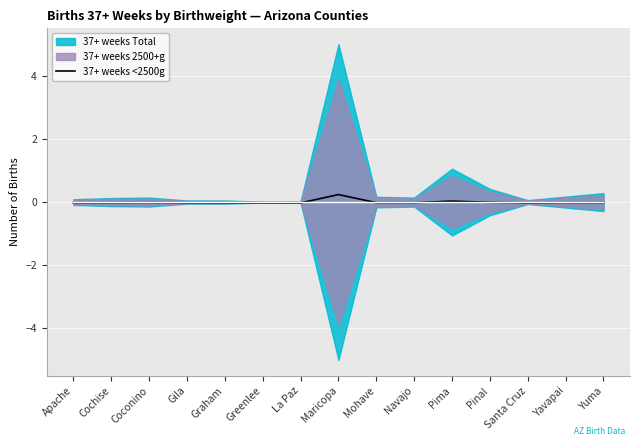

How many data points are above 0?

2